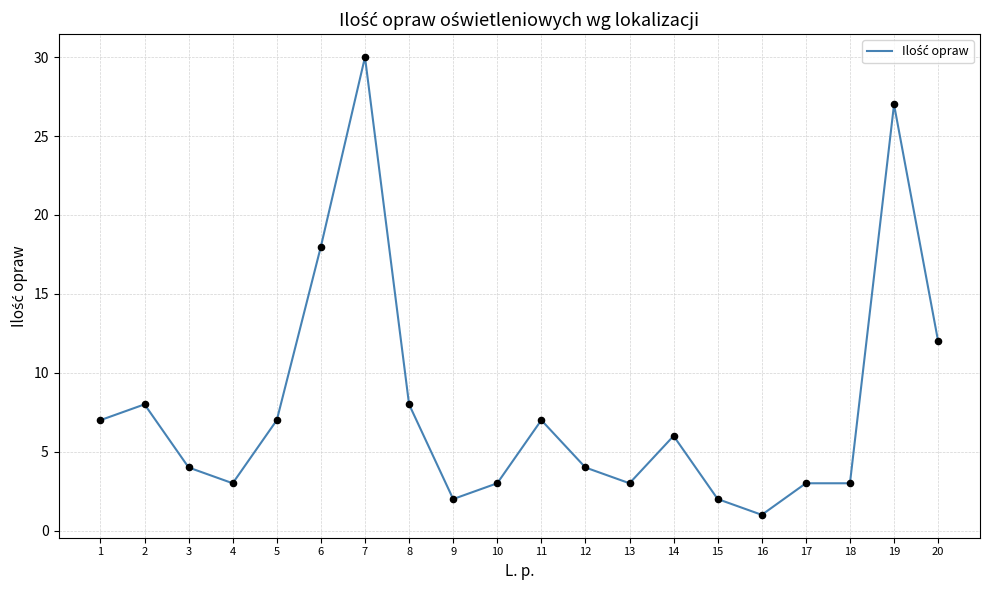

Which has a higher value, 3 or 5?

5